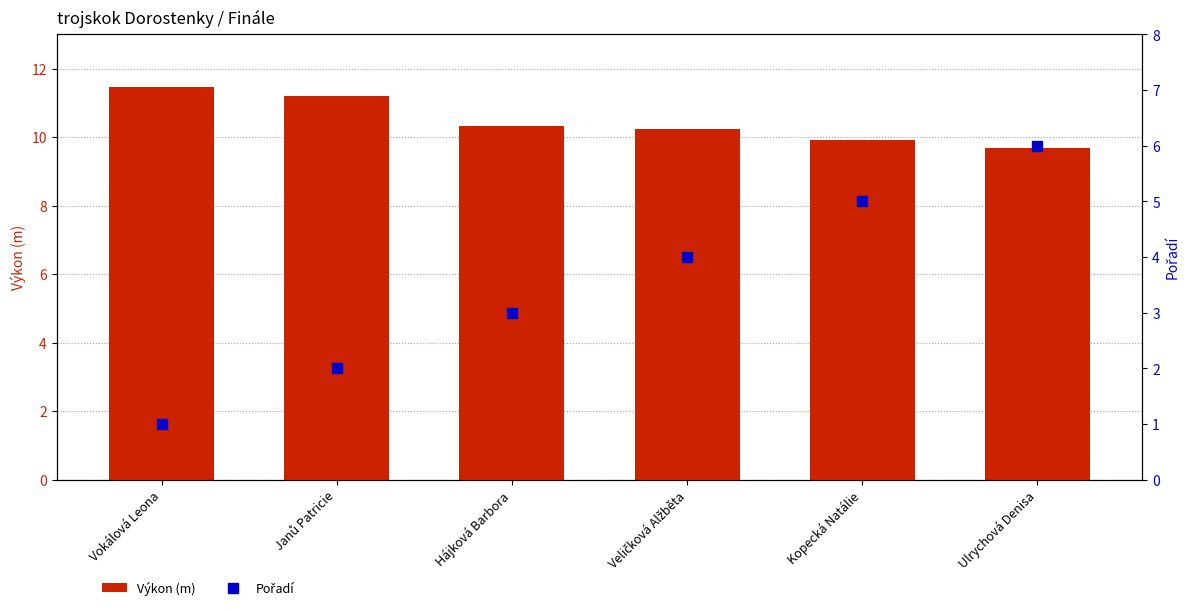

At which category is the sum across all series the highest?

Ulrychová Denisa